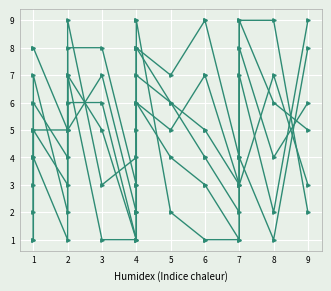

What is the difference between the second highest and second lowest values in the col_8 series?

6